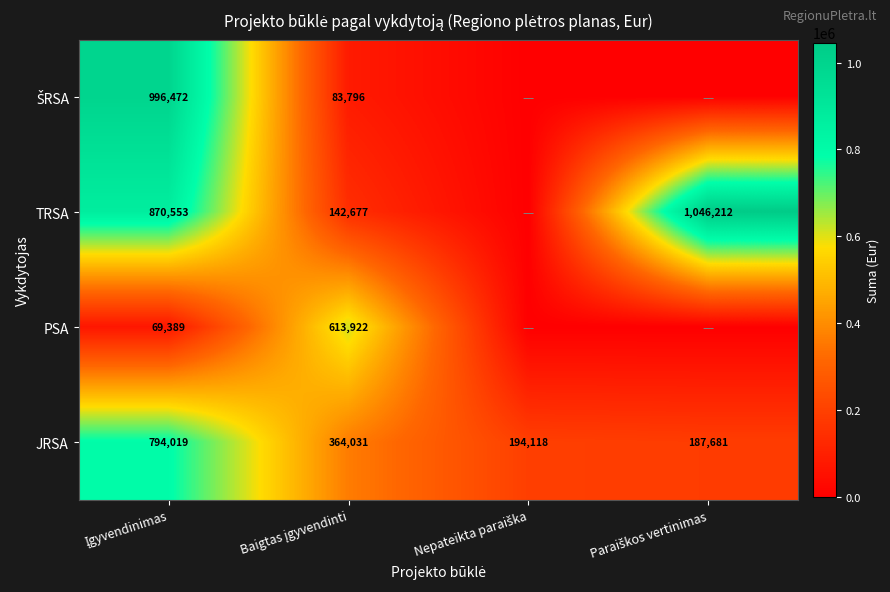

What is the difference between the maximum and minimum values in the JRSA series?

606338